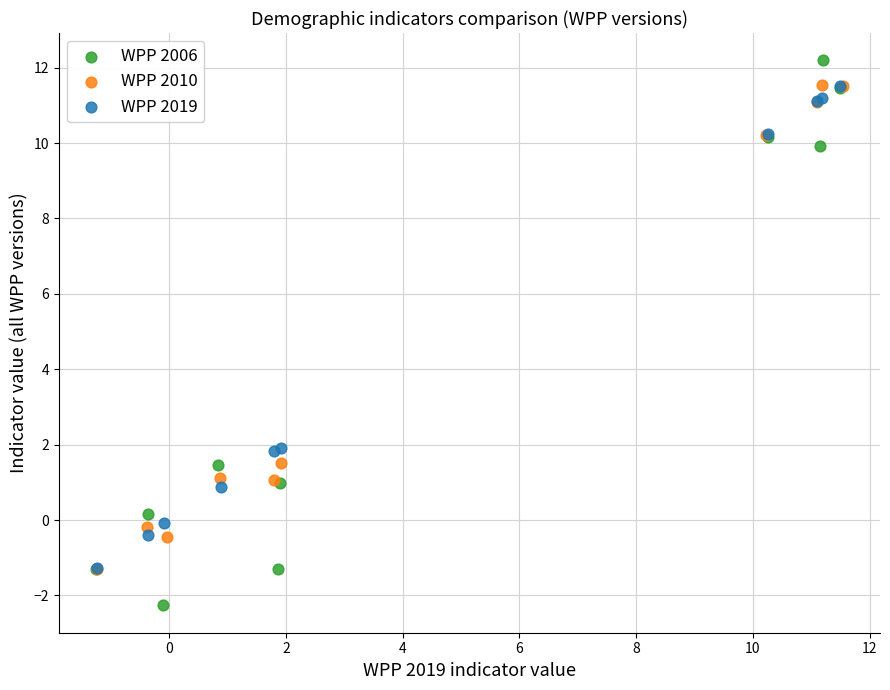

Which series has the largest Y range (max minus min)?

WPP 2006